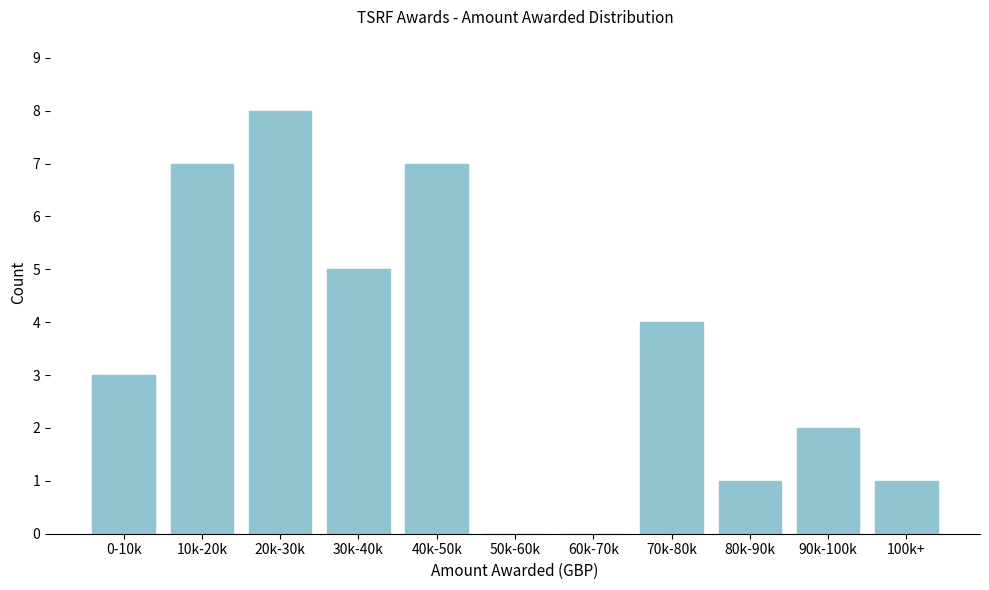

Reading left to right, what are all the values shown in this chart?

0-10k=3	10k-20k=7	20k-30k=8	30k-40k=5	40k-50k=7	50k-60k=0	60k-70k=0	70k-80k=4	80k-90k=1	90k-100k=2	100k+=1